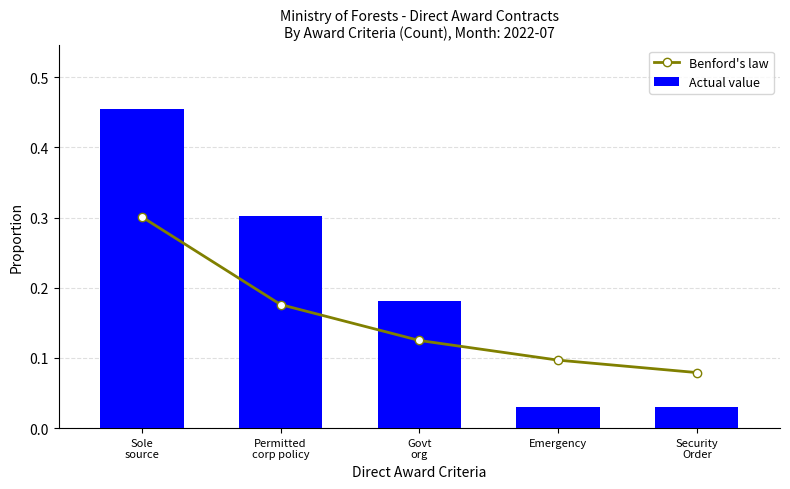

The Actual value series shows 0.2 at Govt
org. True or false?

True